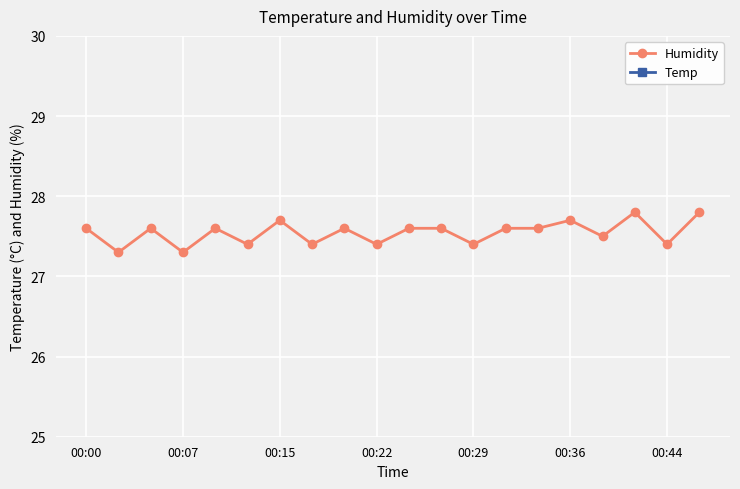

What is the maximum value for Temp?

21.2